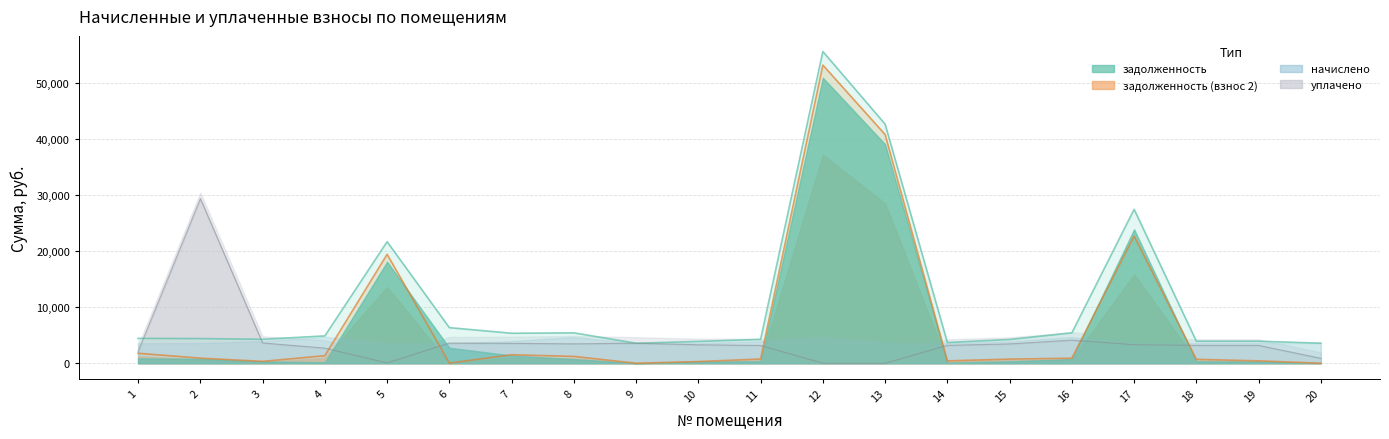

What is the sum of all уплачено values?

79663.5